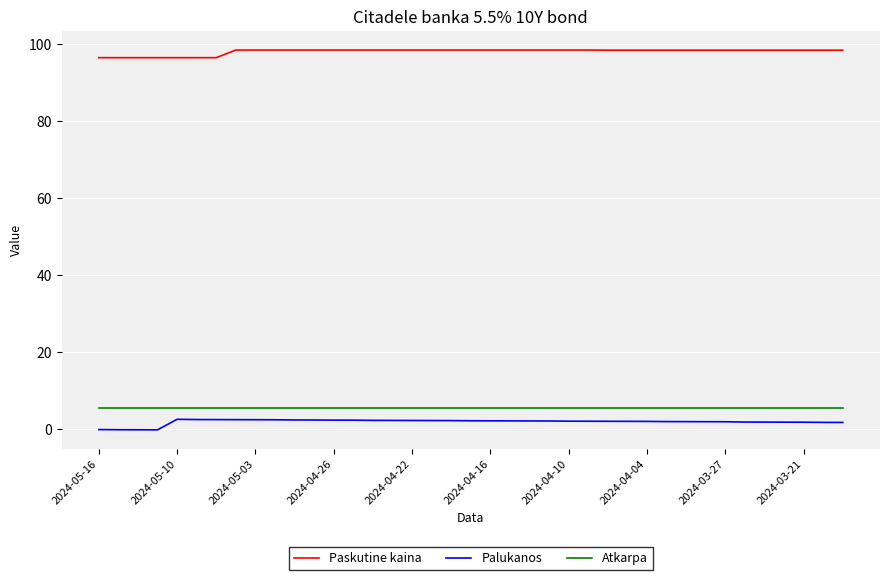

Which series has the largest total across all categories?

Paskutine kaina